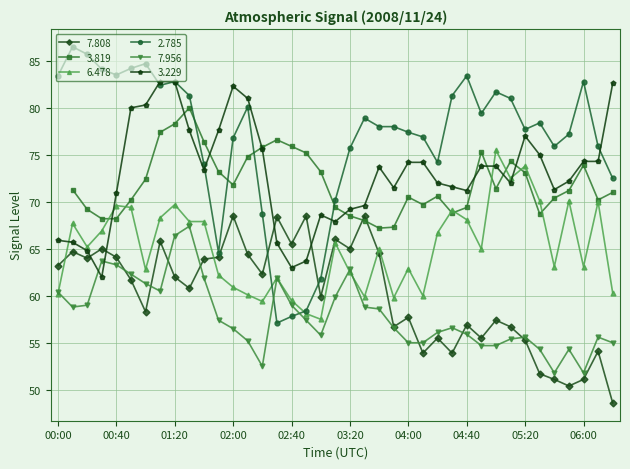

How many times do 7.956 and 7.808 cross each other?

7